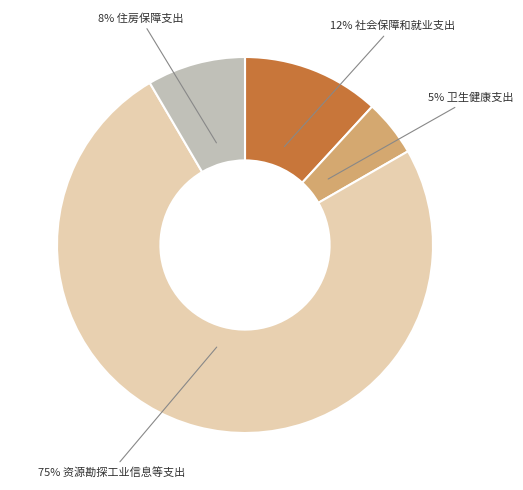

Does any single category account for the majority?

Yes